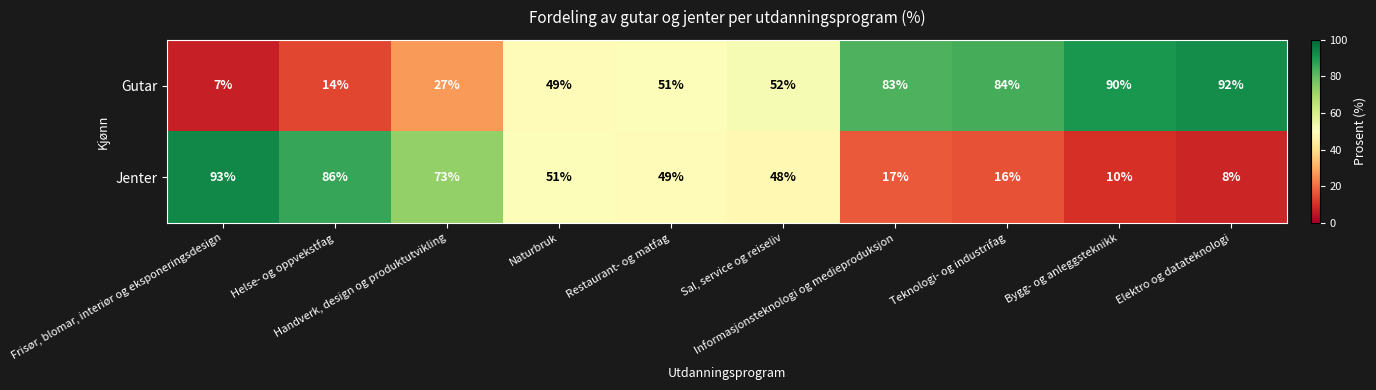

Which series has the largest total across all categories?

Gutar